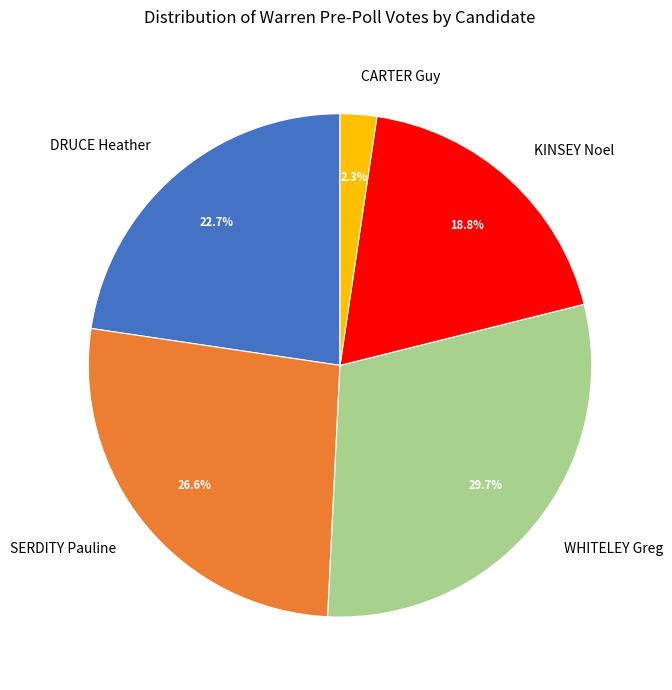

To the nearest percent, what percentage of the pie is KINSEY Noel?

19%